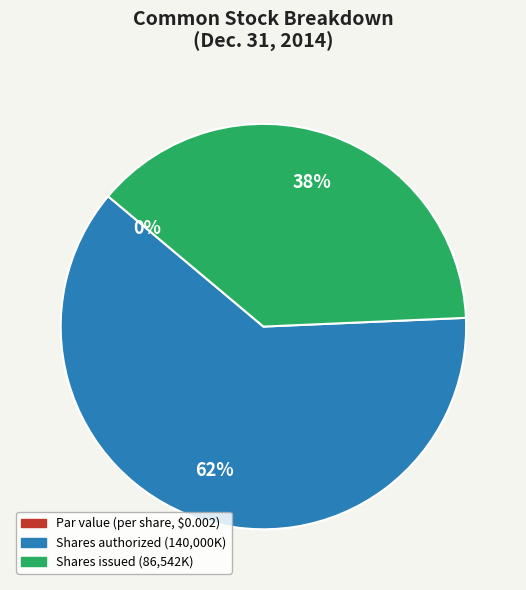

Between Common stock shares issued (thousands) and Common stock shares authorized (thousands), which is larger?

Common stock shares authorized (thousands)